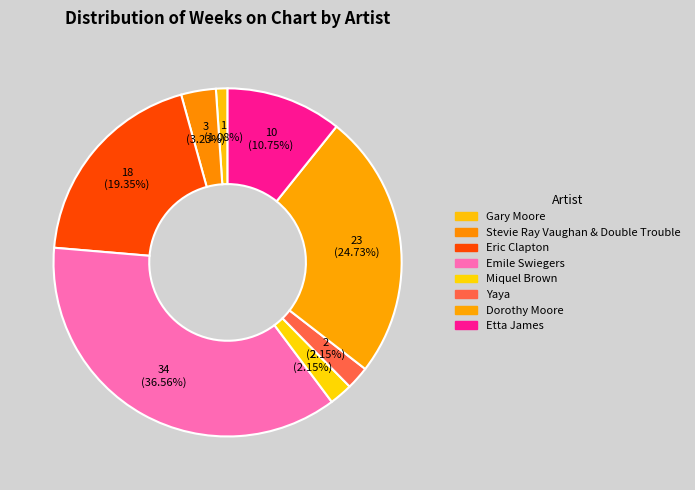

Is Yaya the majority of the pie?

No